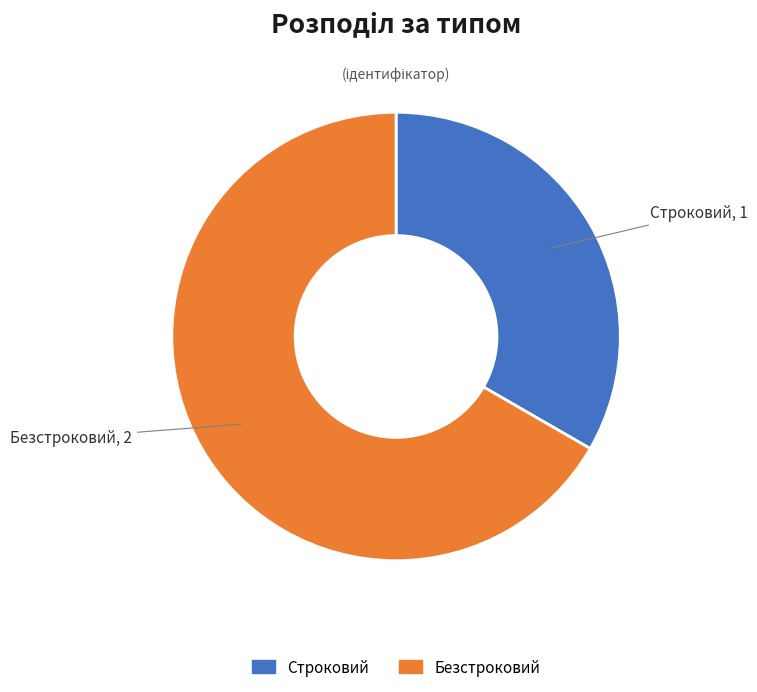

What is the smallest slice in the pie chart?

Строковий